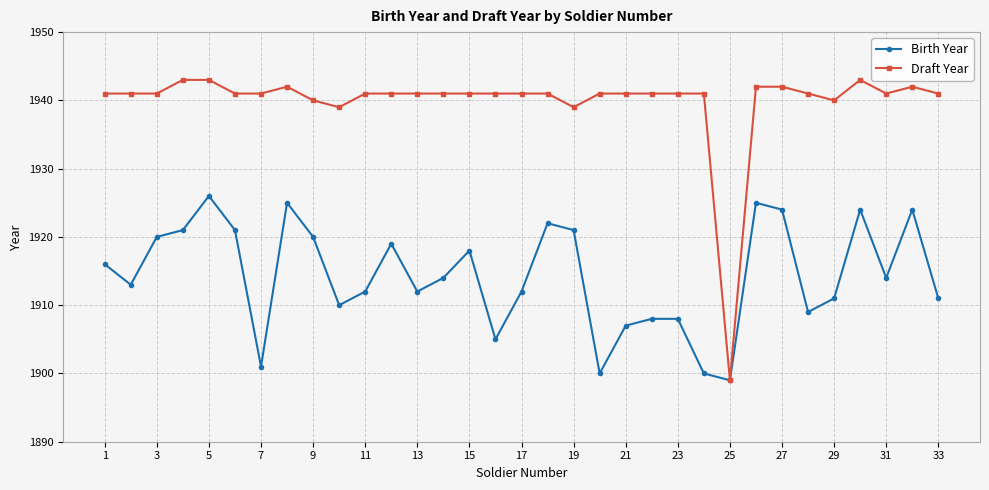

Rank the series by their average value, from lowest to highest.

Birth Year, Draft Year